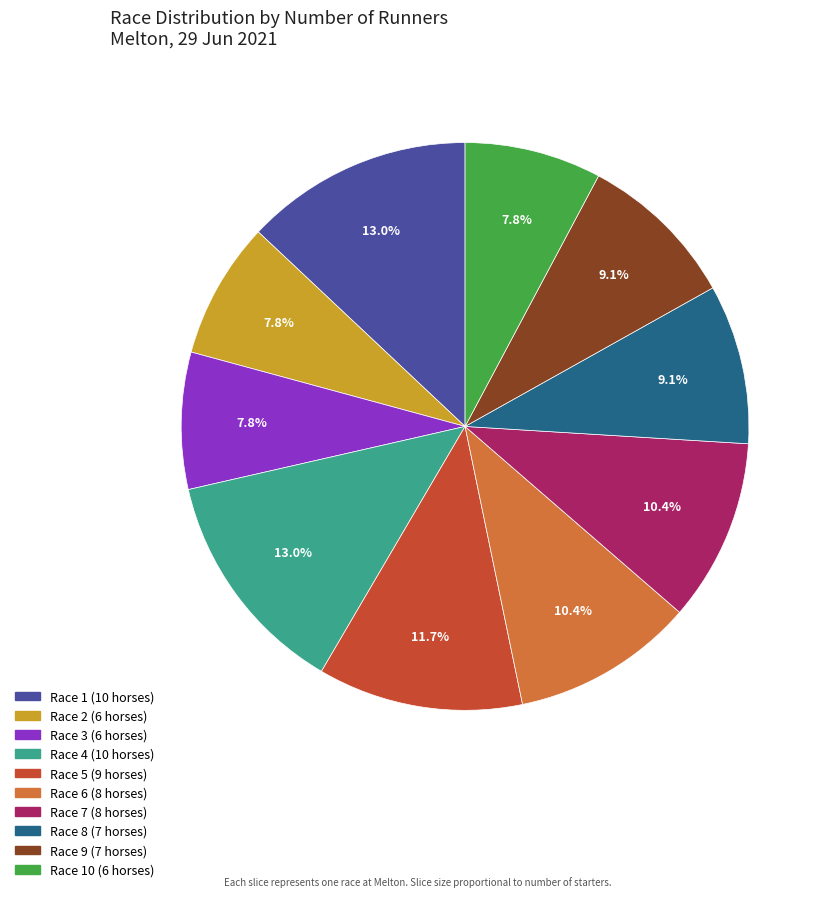

Is there a majority slice in this chart?

No